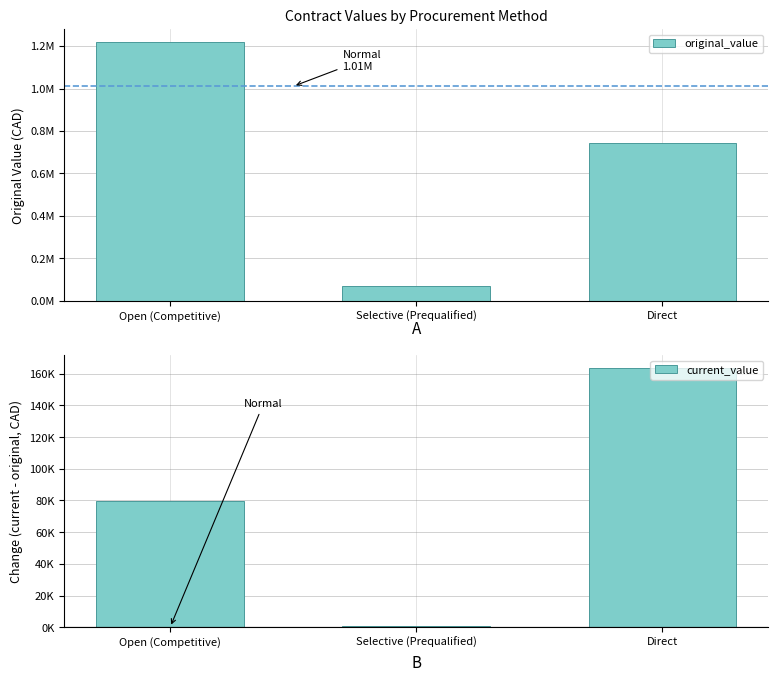

The current_value series shows 79756.4 at Open (Competitive). True or false?

True